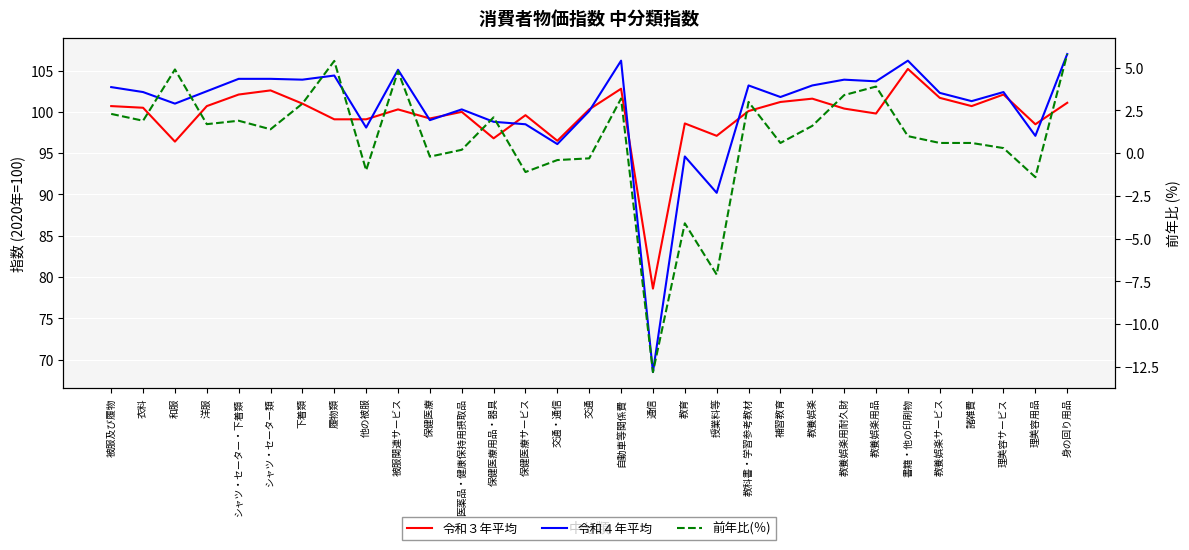

Does the chart display data point markers on the line(s)?

No